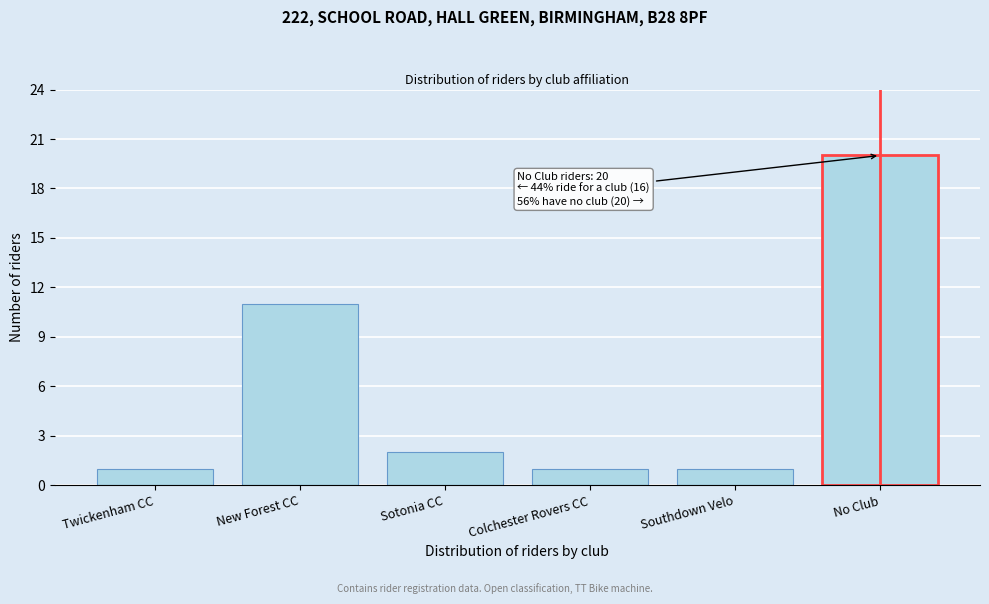

Reading right to left, list all the values displayed in this chart.

20	1	1	2	11	1